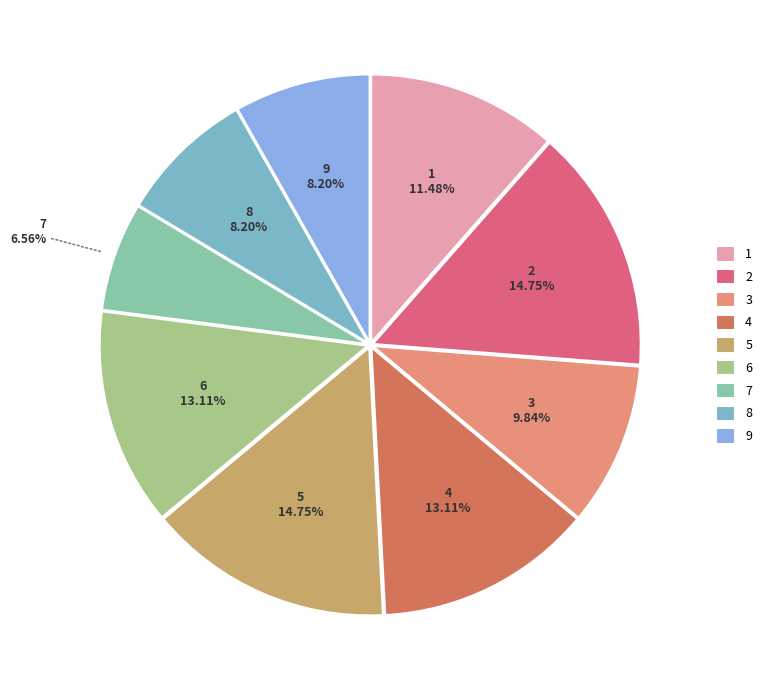

To the nearest percent, what is the combined percentage of 8 and 4?

21%